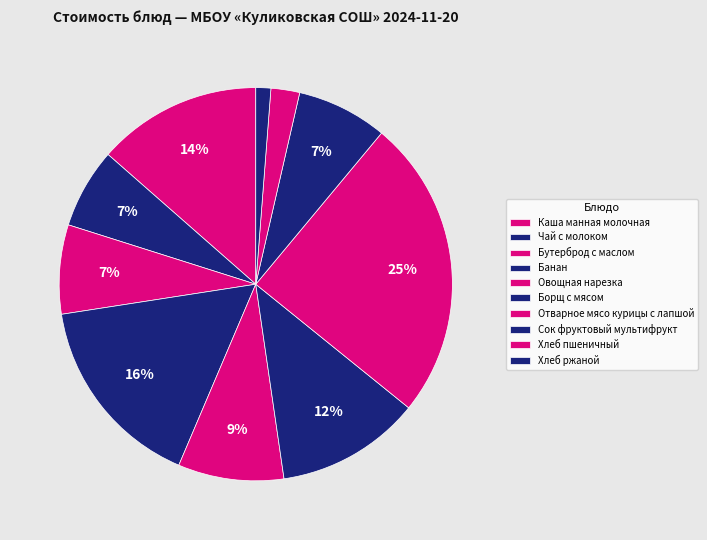

How many segments does this pie chart have?

10